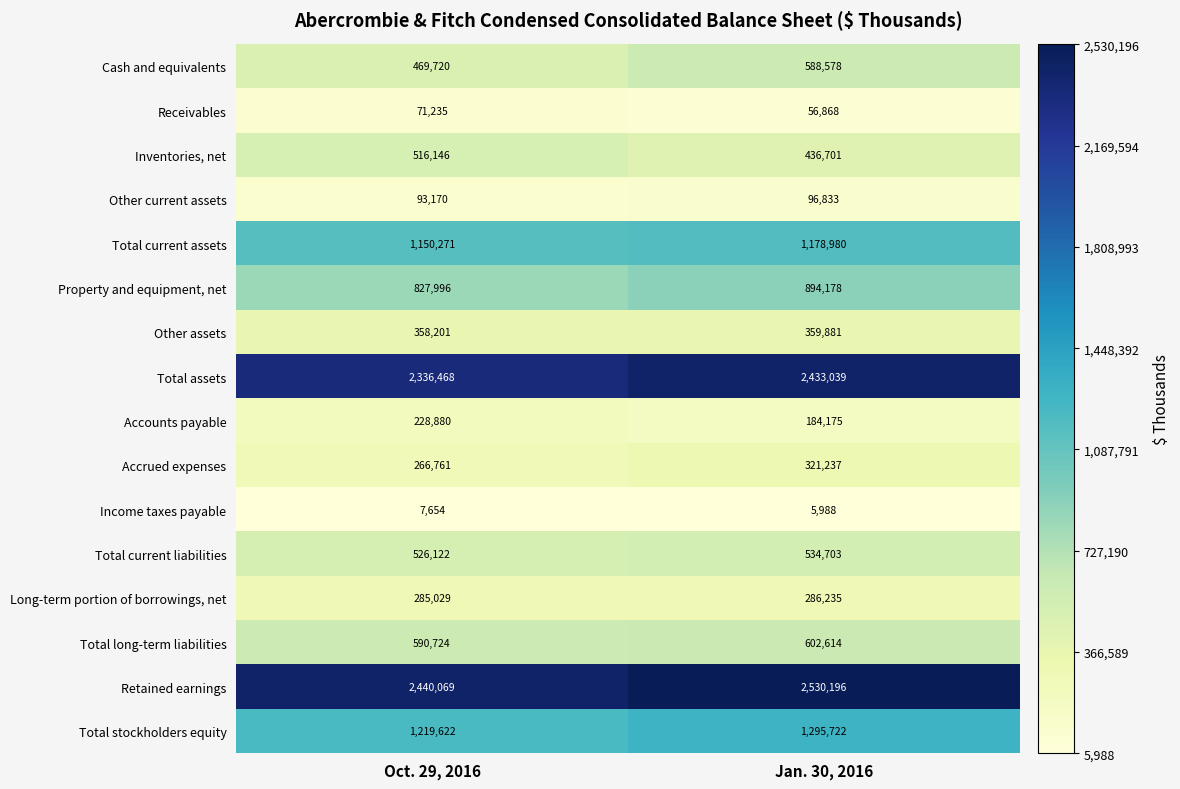

What is the approximate value of Property and equipment, net at Jan. 30, 2016?

894178